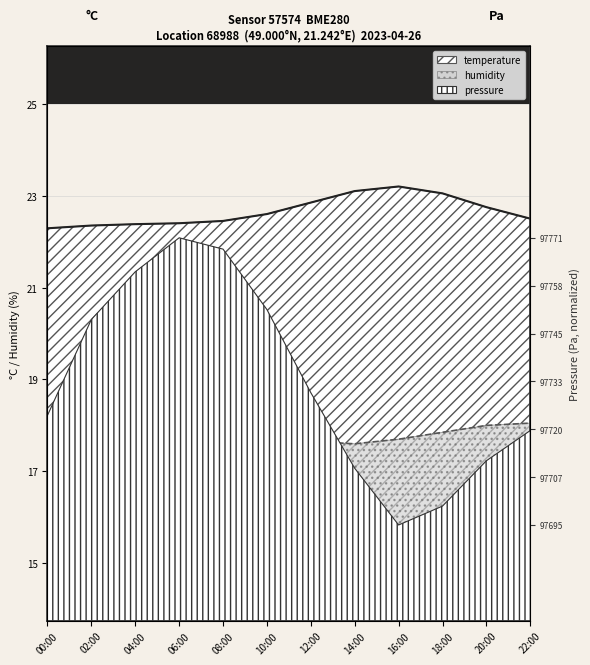

Which series has the widest spread of values?

temperature